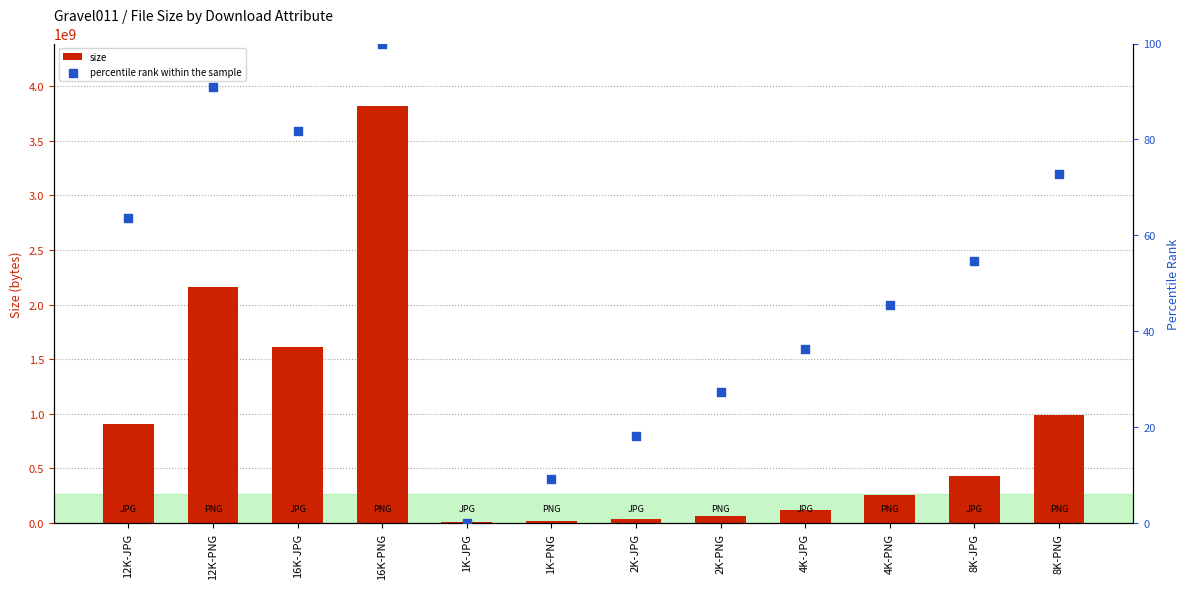

Is the value of percentile rank within the sample at 8K-JPG greater than the value of size at 16K-PNG?

No